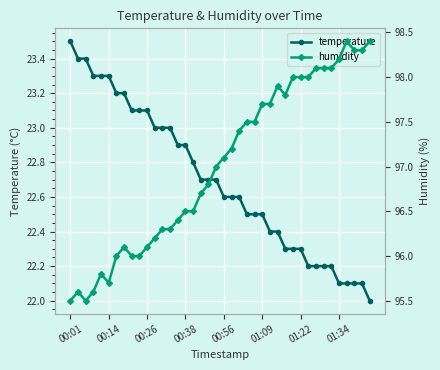

How many data points in temperature are above 22?

39